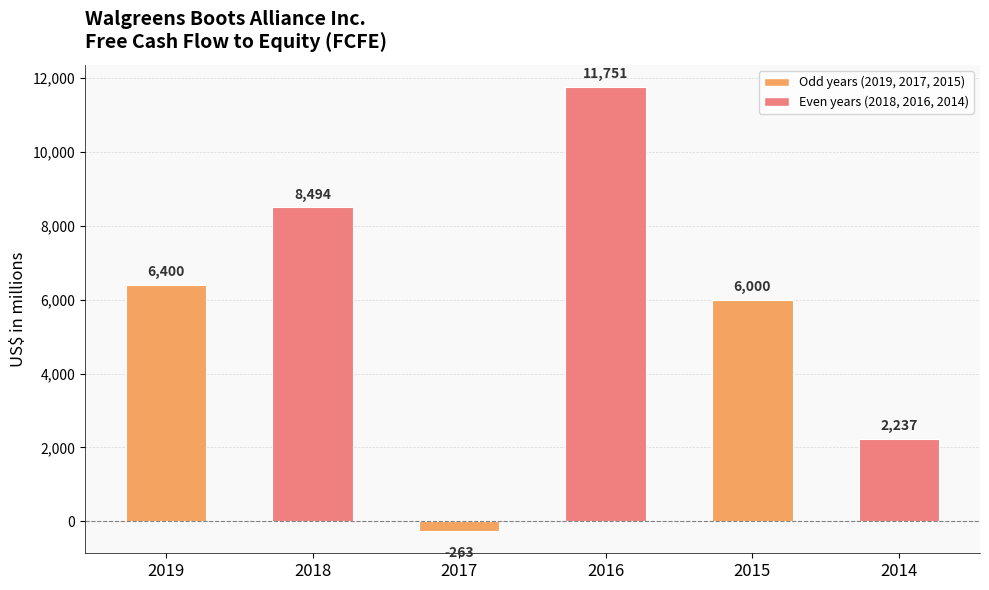

What is the change in value from 2017 to 2014?

+2500